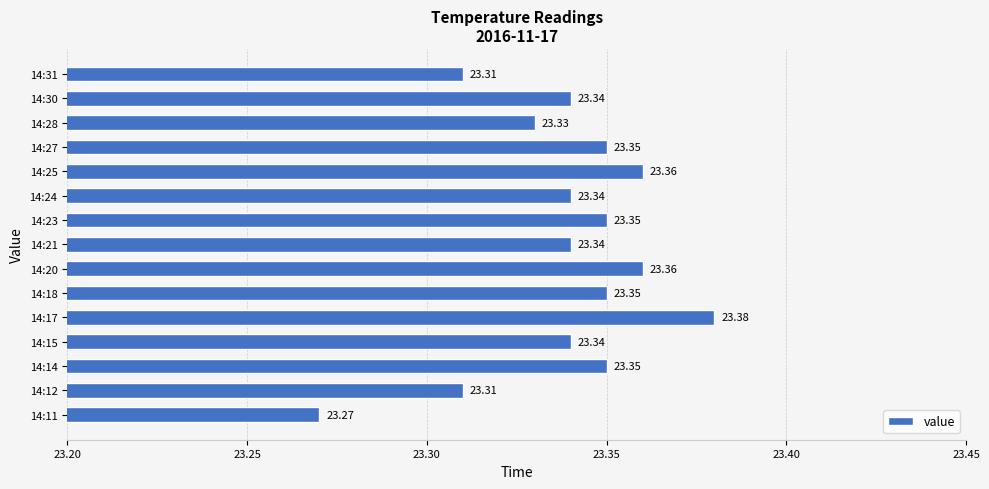

Which has a higher value, 14:17 or 14:11?

14:17